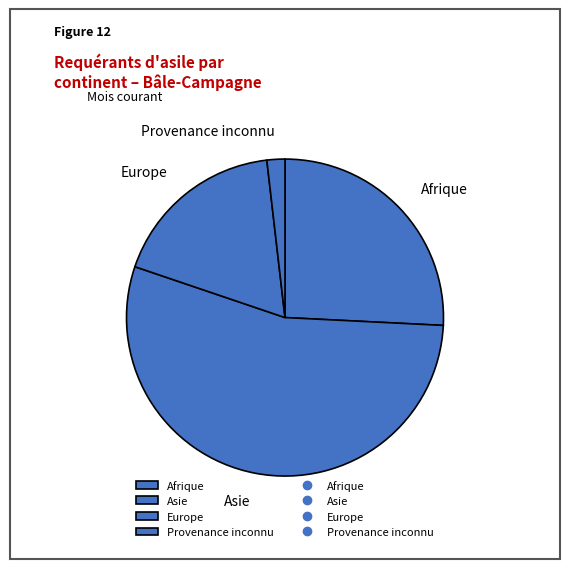

True or false: Europe accounts for 18% of the total.

True